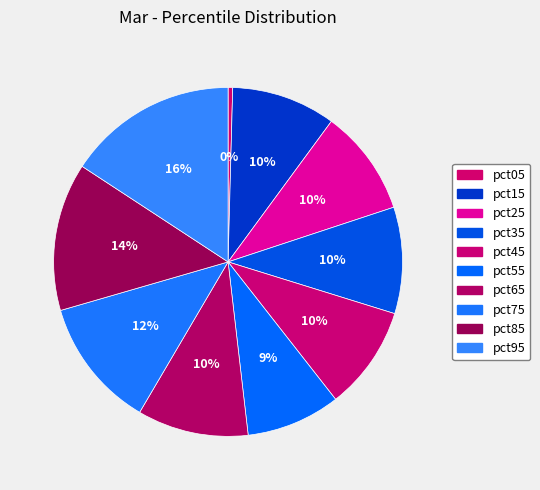

What is the smallest slice in the pie chart?

pct05